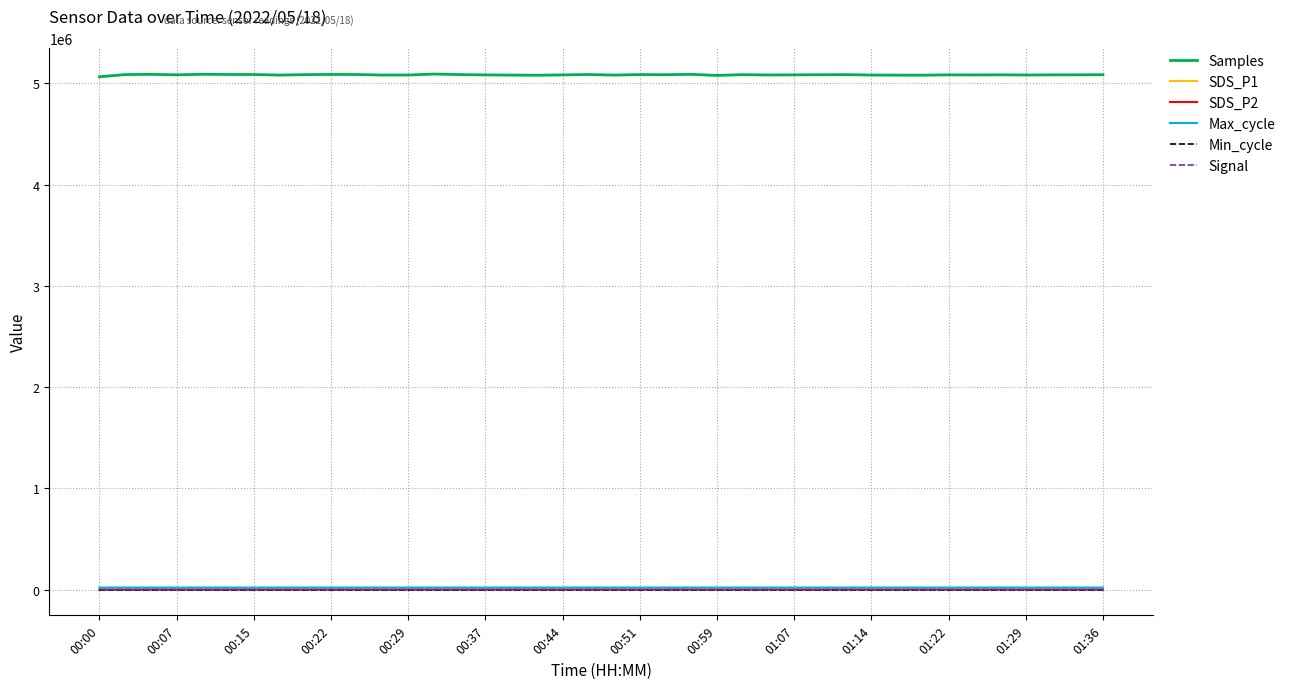

Which series has the widest spread of values?

Samples